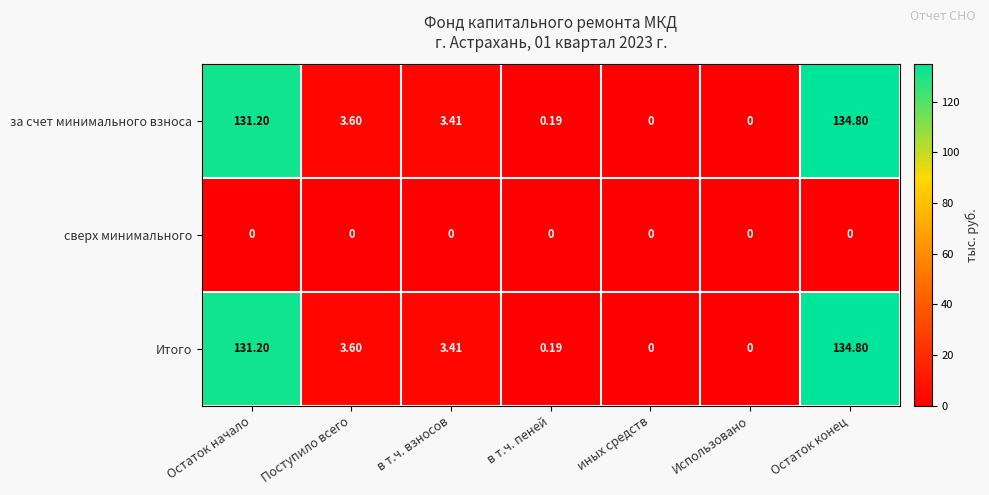

Where does the Итого series first go above 3?

Остаток начало